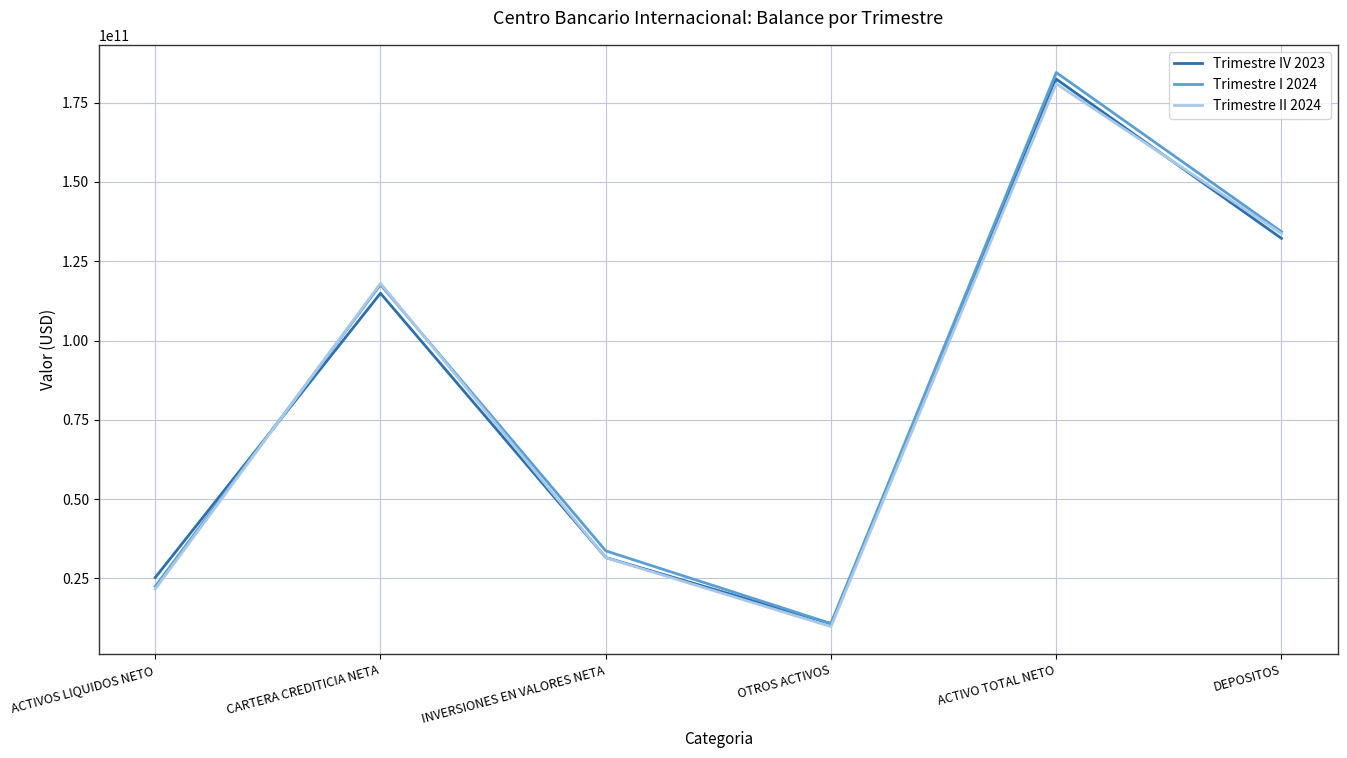

At how many categories does at least one series exceed 100837860460?

3